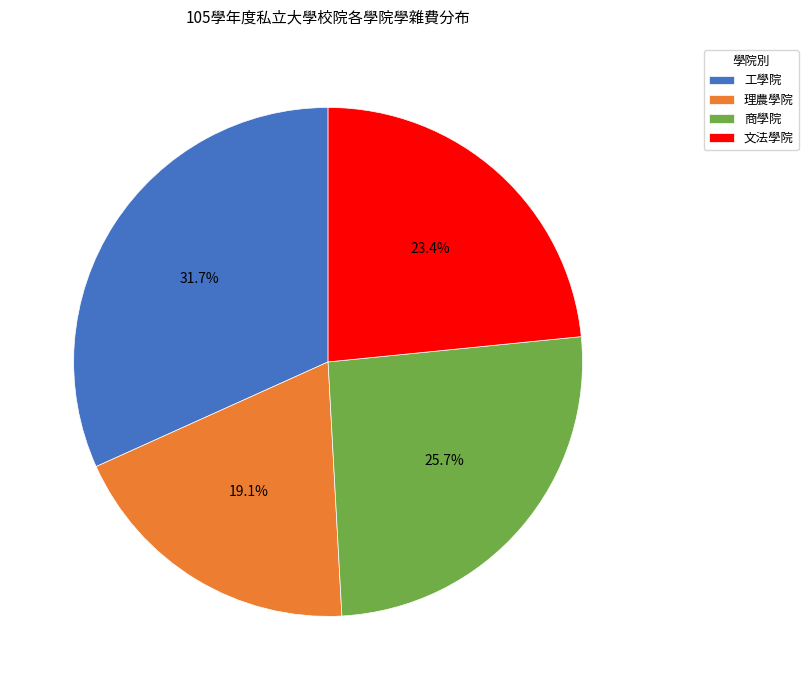

Is there any slice that represents more than half of the pie?

No